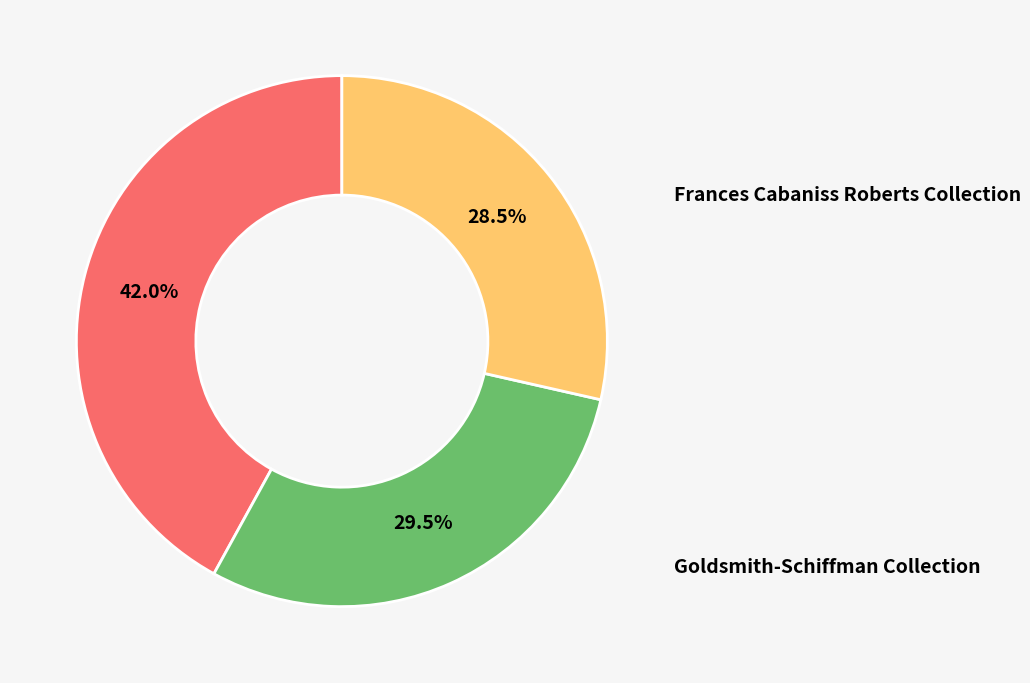

Does any single category account for the majority?

No